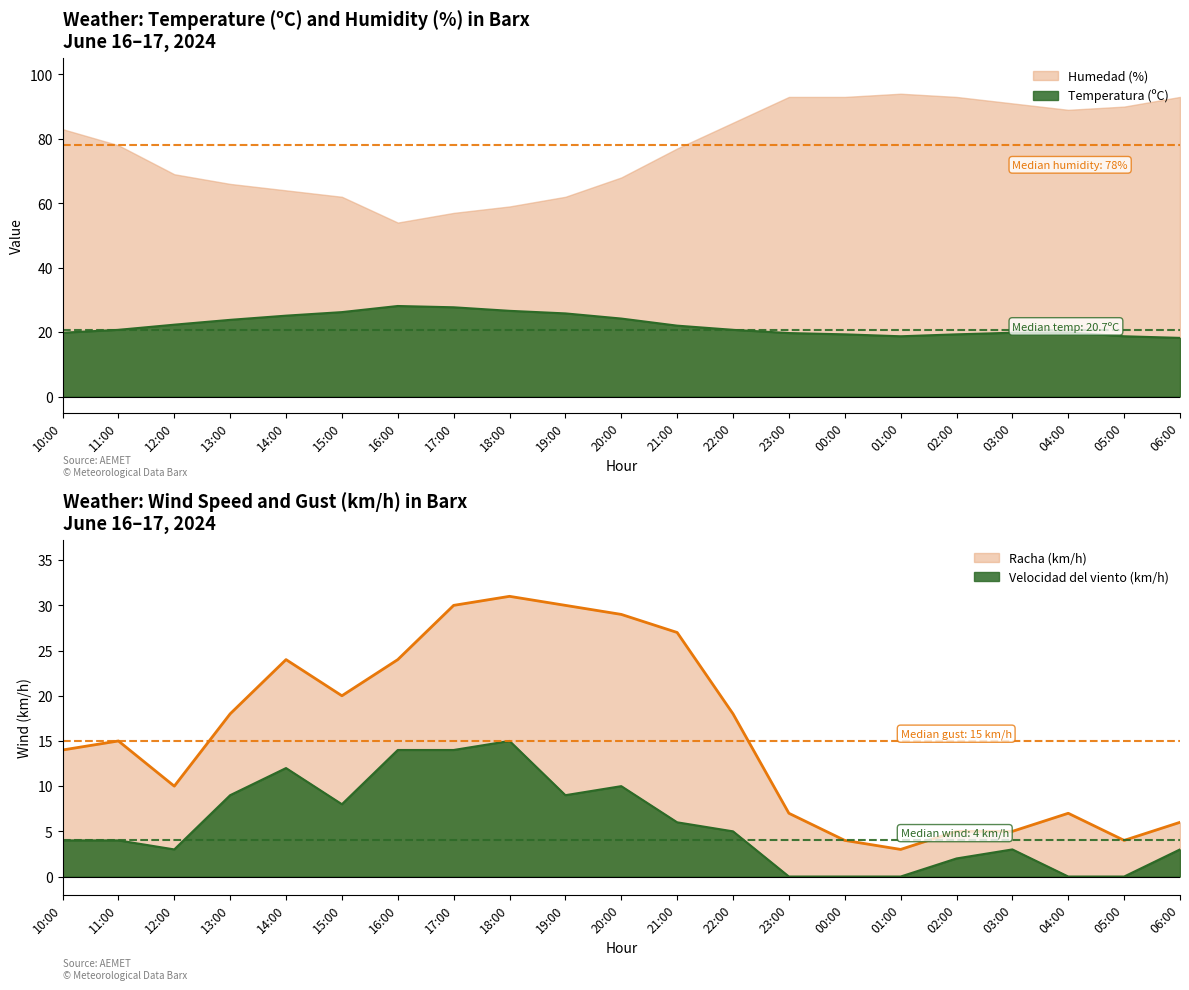

What is the average value of the Humedad (%) series?

77.1